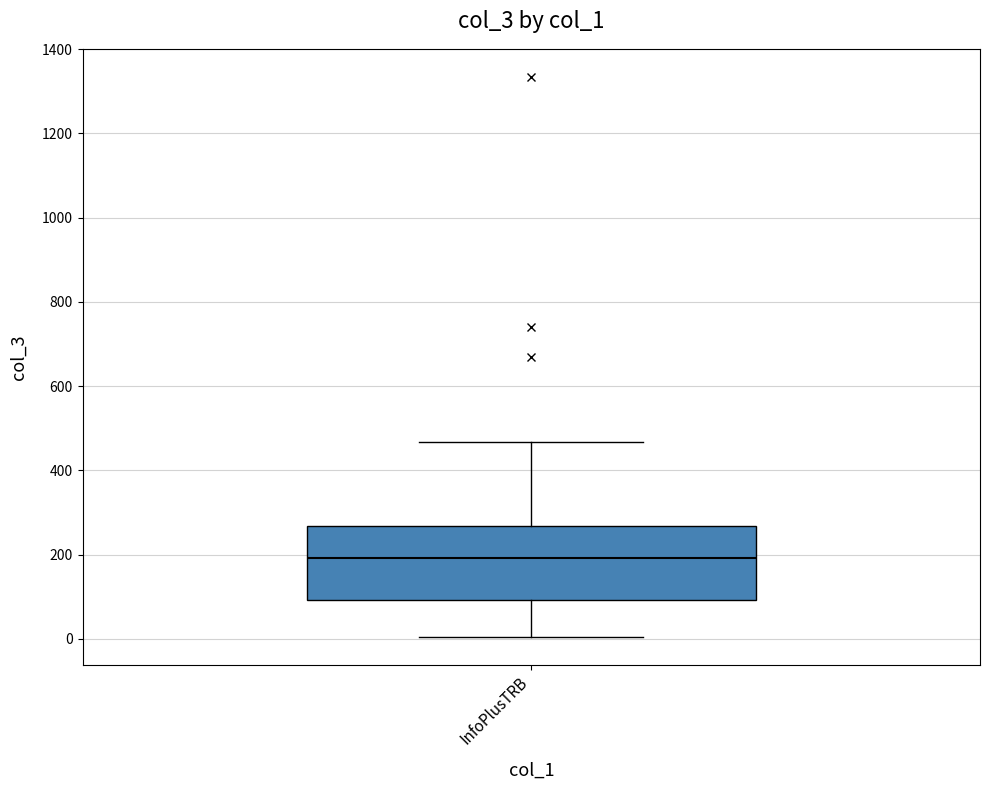

Read this box plot against the y-axis: the position of the median line, the range covered by the box, and the ends of both whiskers. The values are not printed on the chart, so give them approximately, as read against the axis.

median 200, box 100 to 260, whiskers 0 to 460